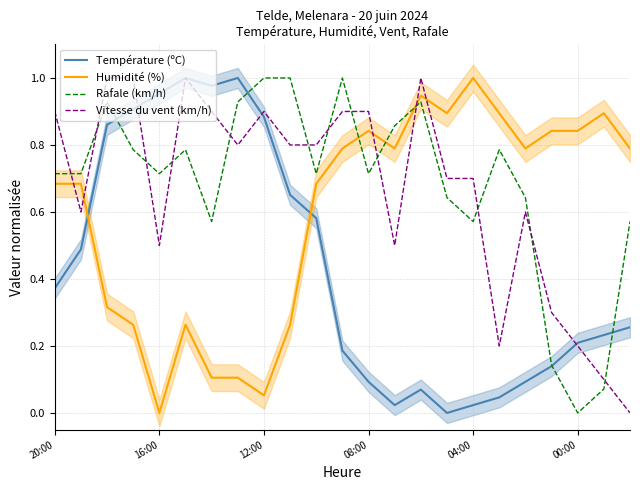

How many intersections are there between Vitesse du vent (km/h) and Humidité (%)?

5